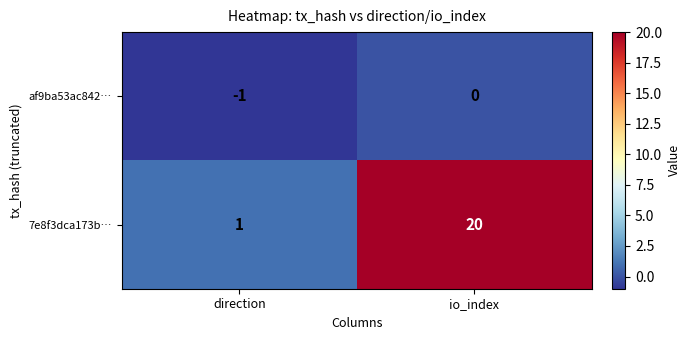

How many negative values does the af9ba53ac842… series have?

1